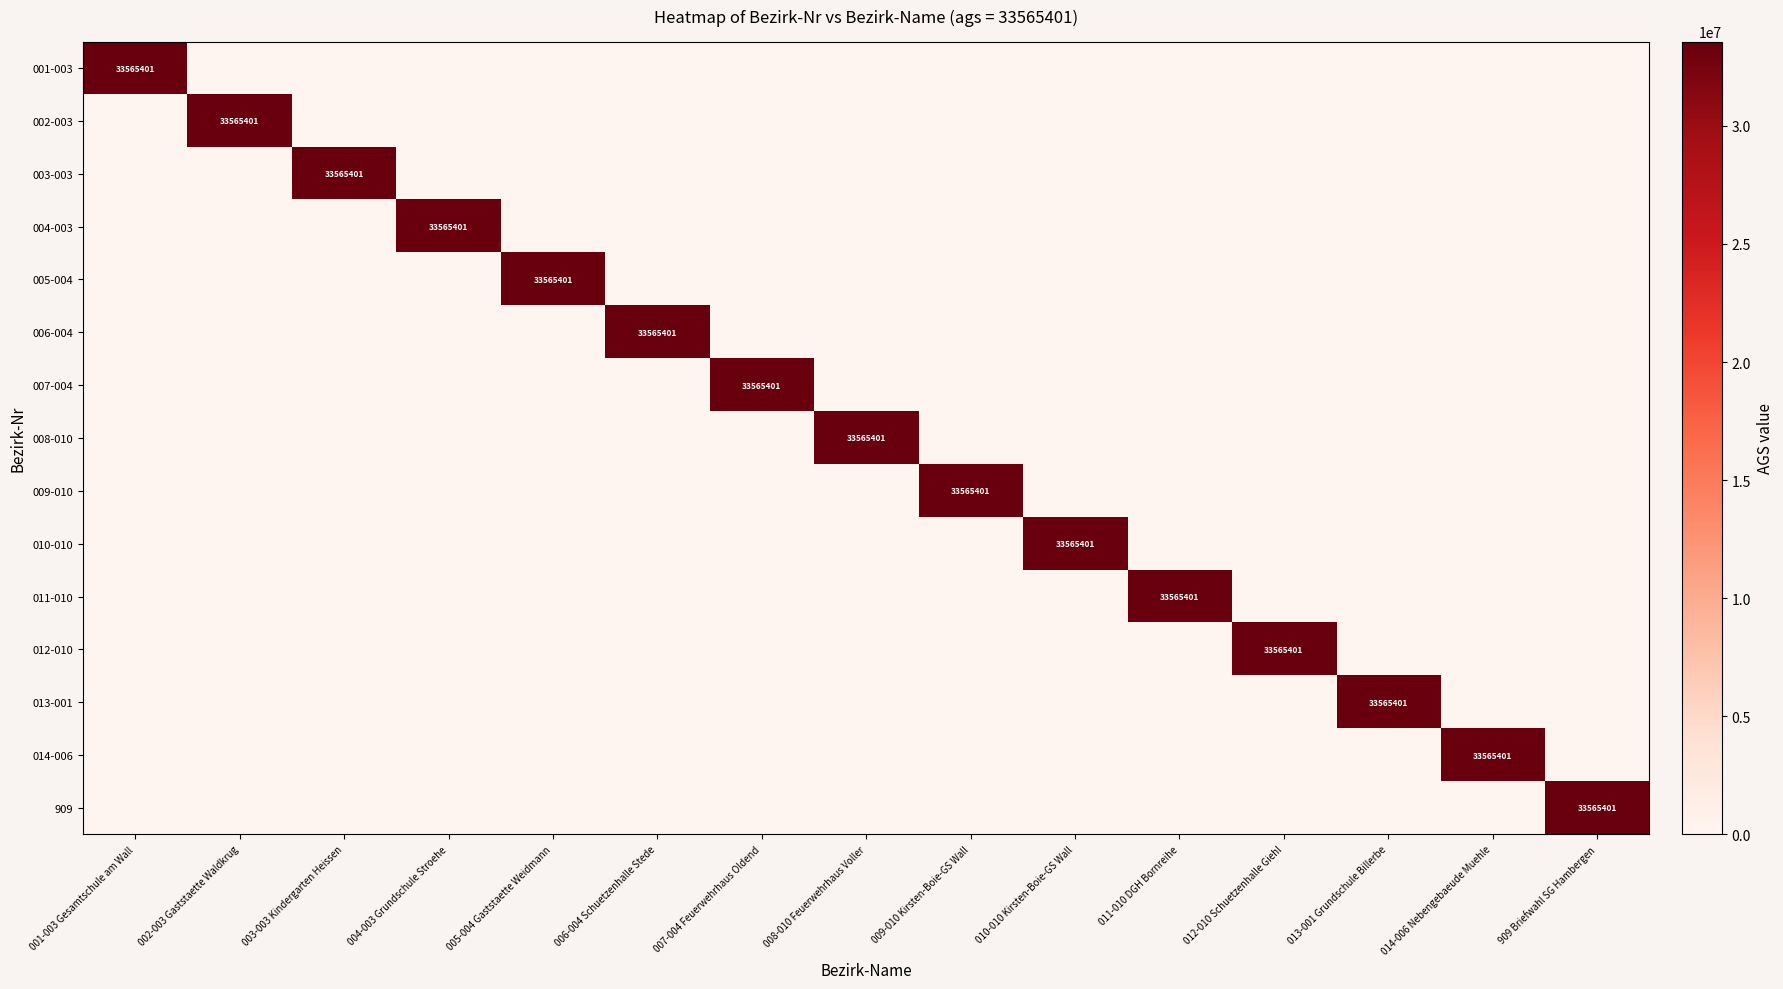

Which series has the largest range (max minus min)?

001-003